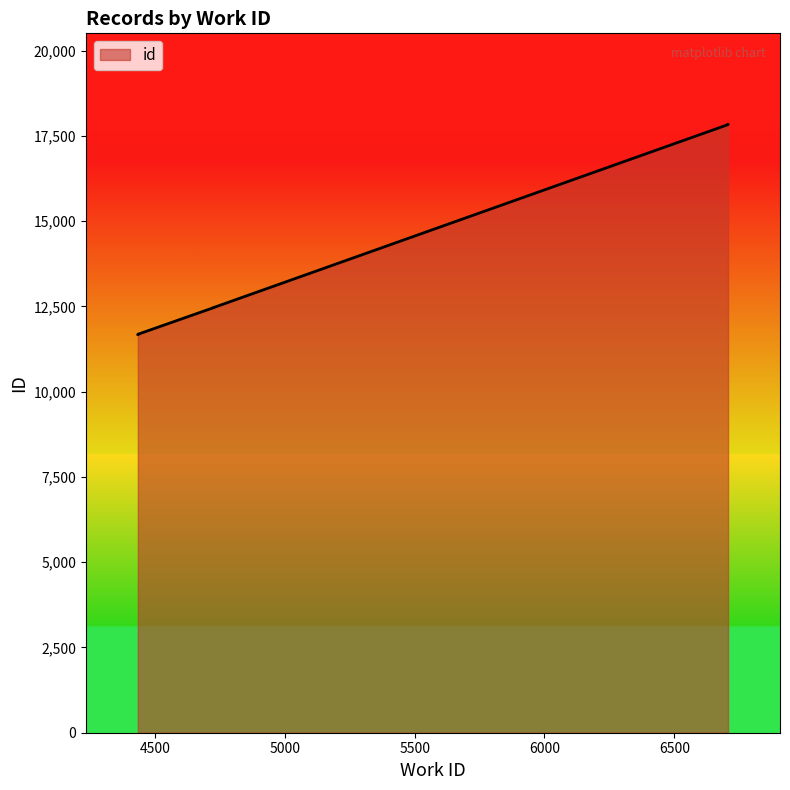

At which category does the chart reach its peak across all series?

6707